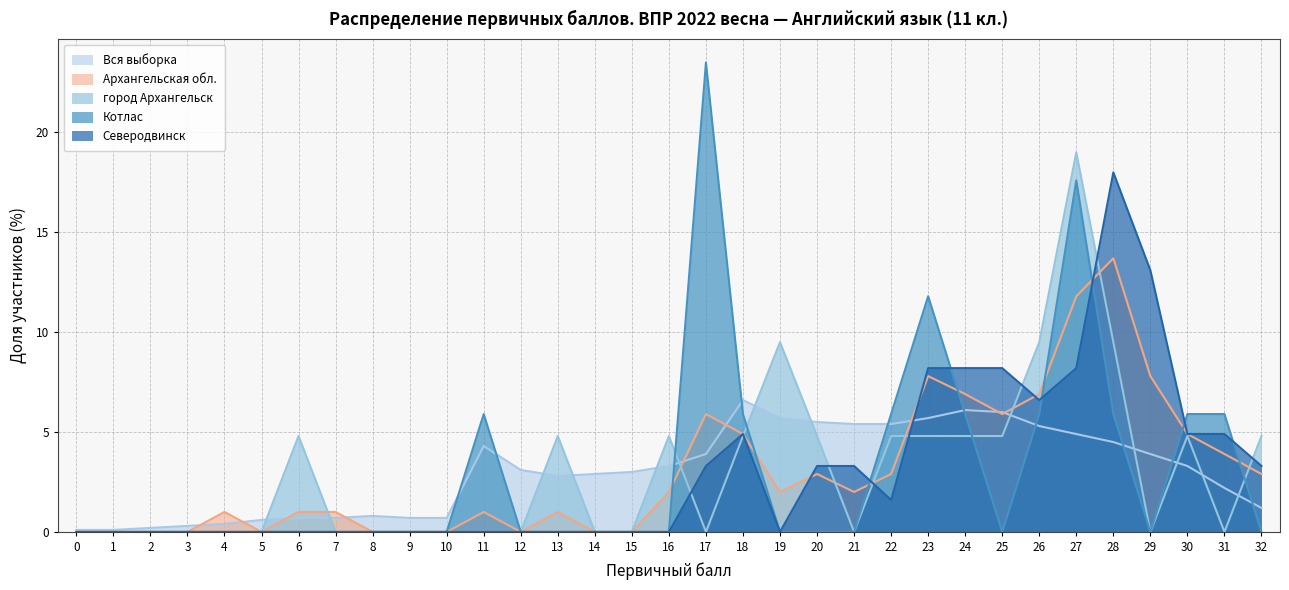

Which series has the largest range (max minus min)?

Котлас